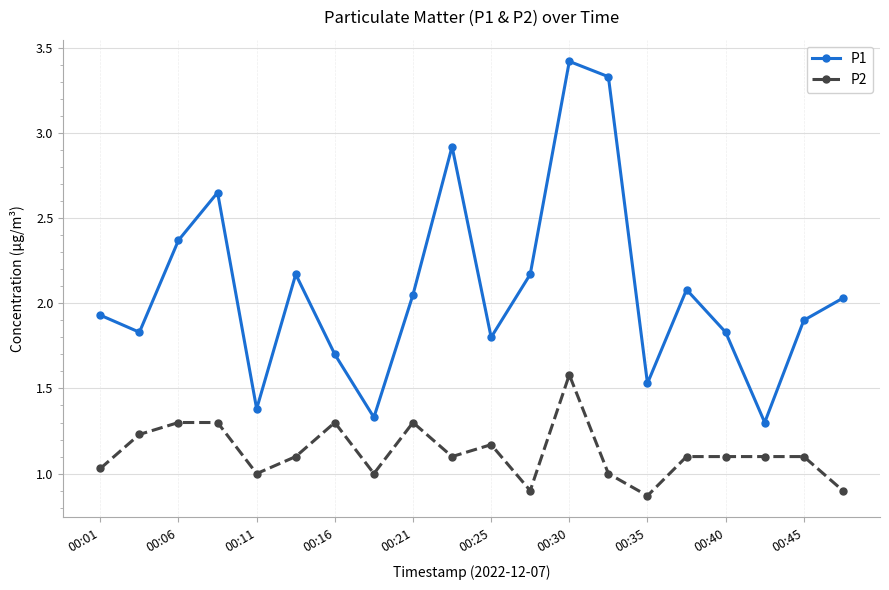

What is the sum of all P2 values?

22.5